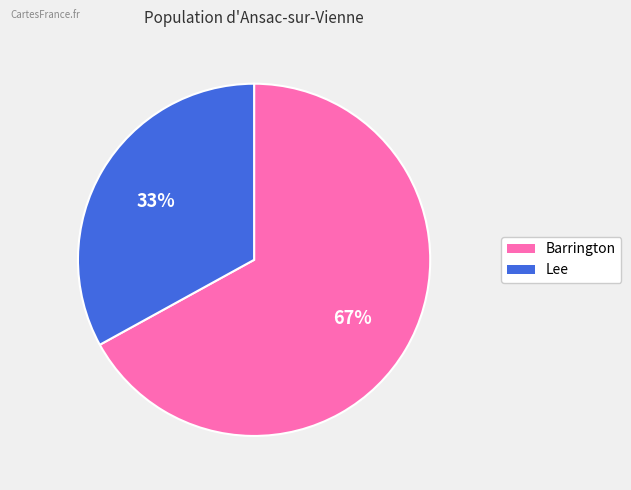

Rank the categories by value from highest to lowest.

Barrington, Lee